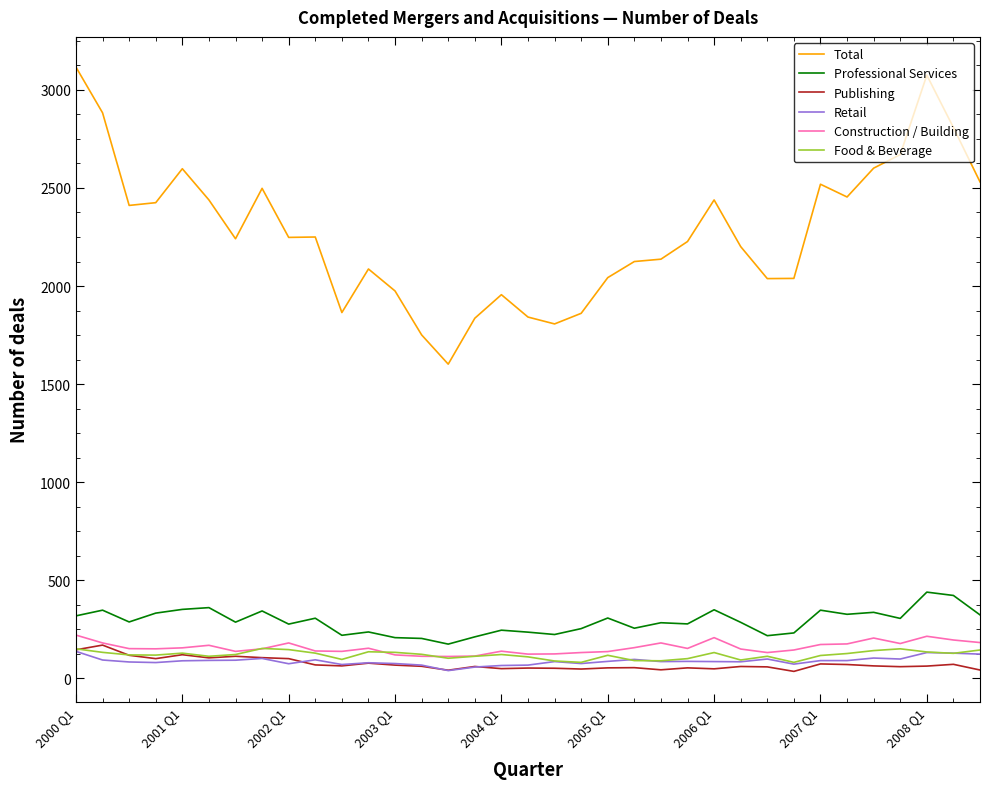

Which series has the widest spread of values?

Total